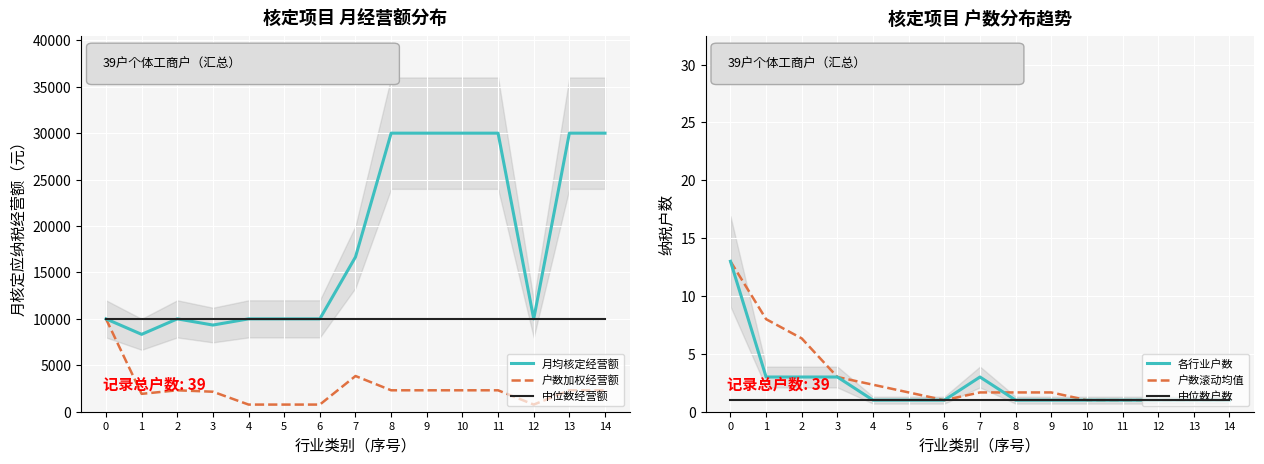

True or false: 户数加权经营额 and 各行业户数 cross at least once.

False